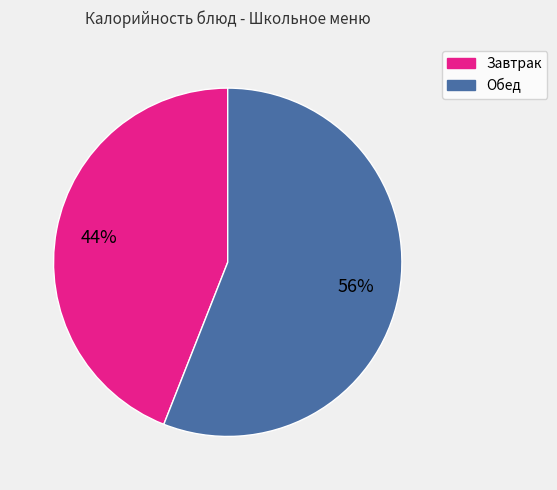

Is there any slice that represents more than half of the pie?

Yes